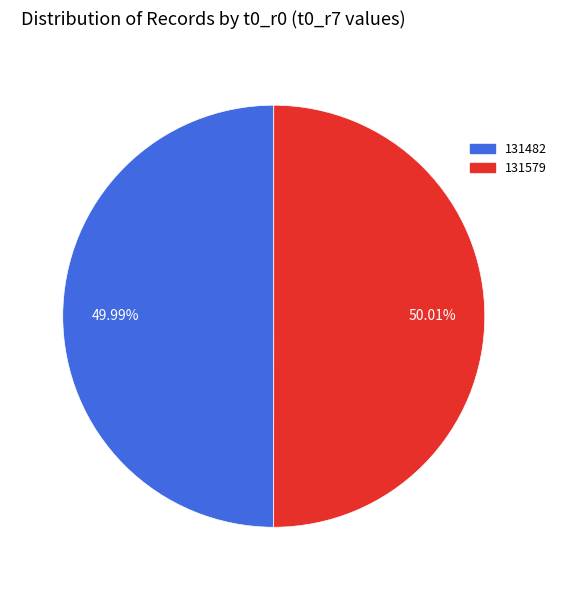

Approximately how many times larger is the value at 131482 compared to 131579?

1.0